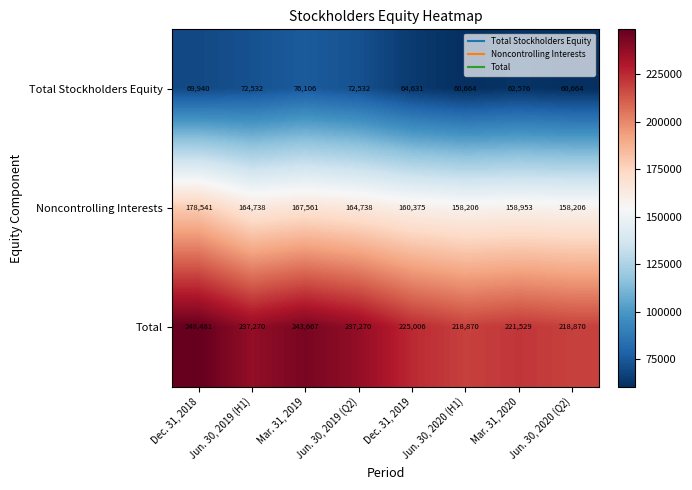

Where is Noncontrolling Interests nearest to the value 168373?

Mar. 31, 2019